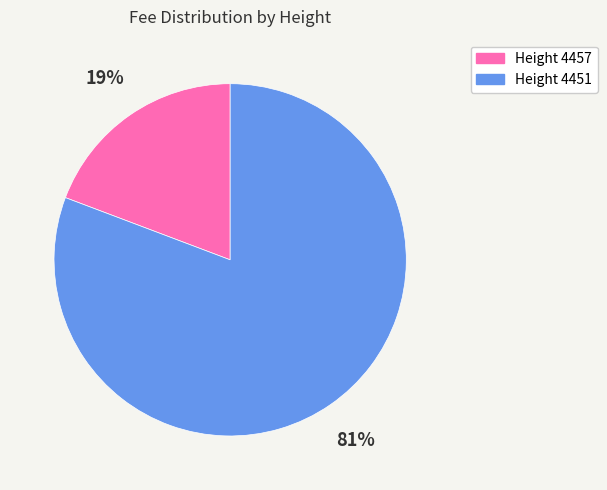

Which category has the biggest portion of the pie?

Height 4451